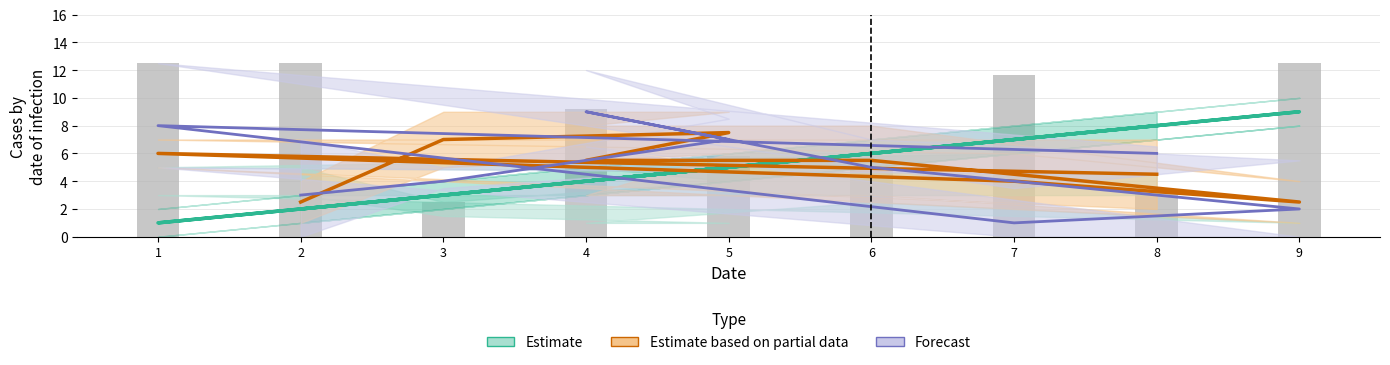

Is it true that Estimate based on partial data equals 5.5 at 4?

True